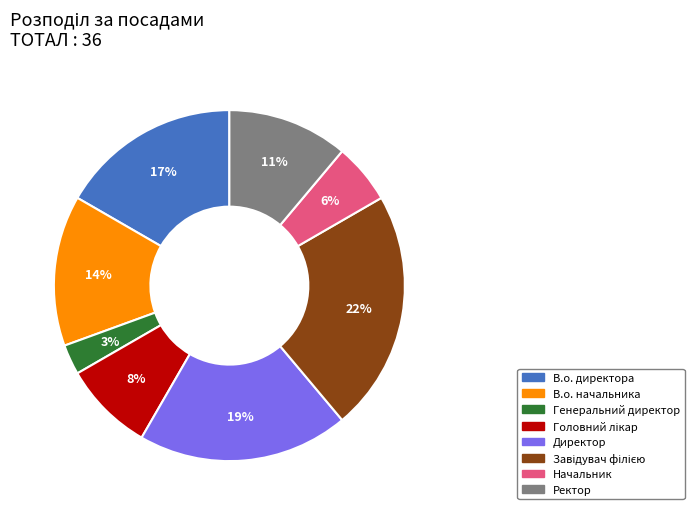

To the nearest percent, what is the difference between the largest and smallest slice percentages?

19%